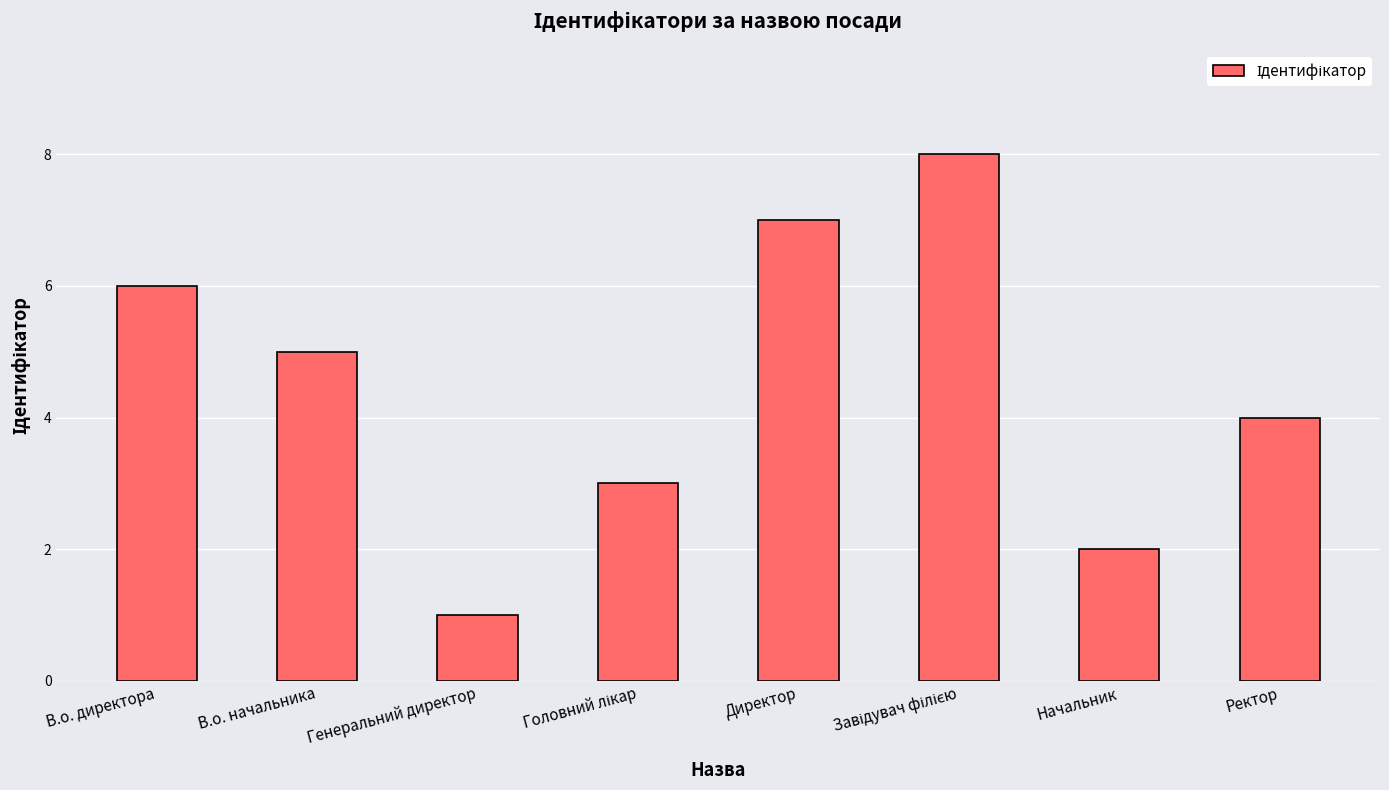

What is the maximum value shown in the chart?

8